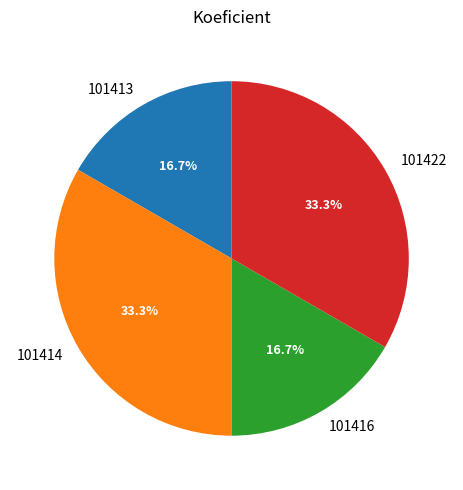

Which has a higher value, 101416 or 101422?

101422